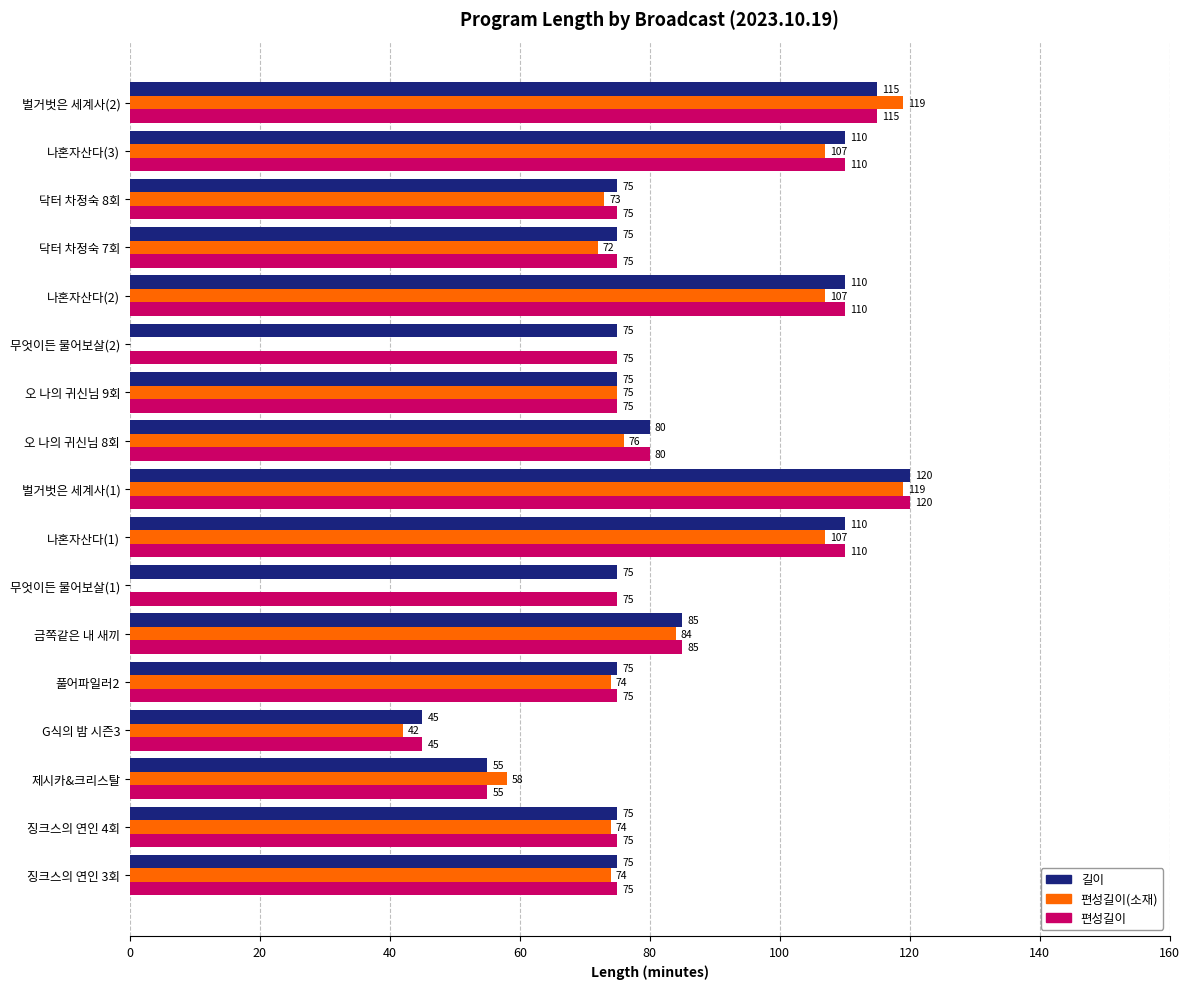

What is the sum of all 편성길이(소재) values?

1261